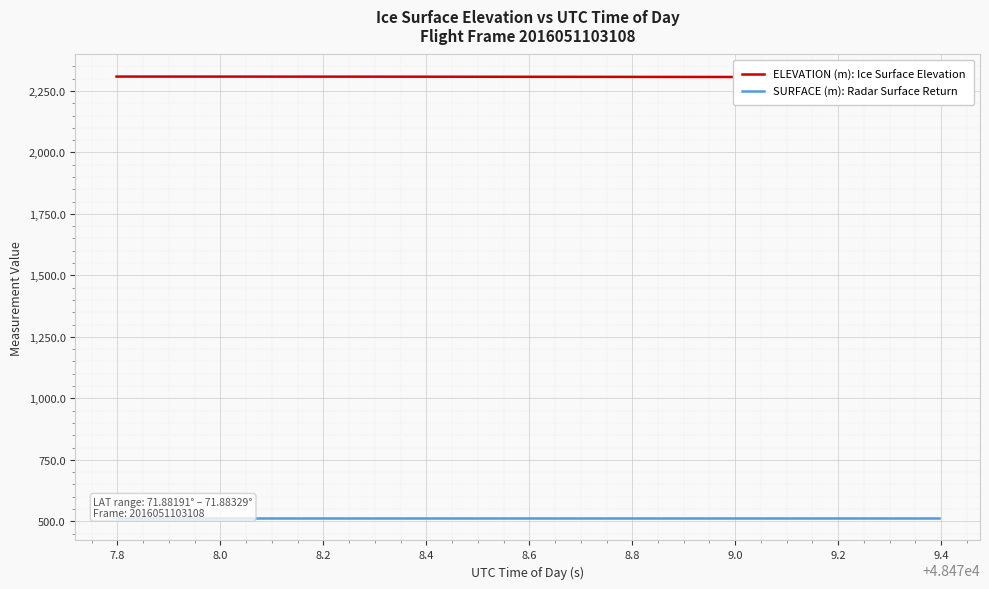

What is the sum of all ELEVATION (m): Ice Surface Elevation values?

92290.1